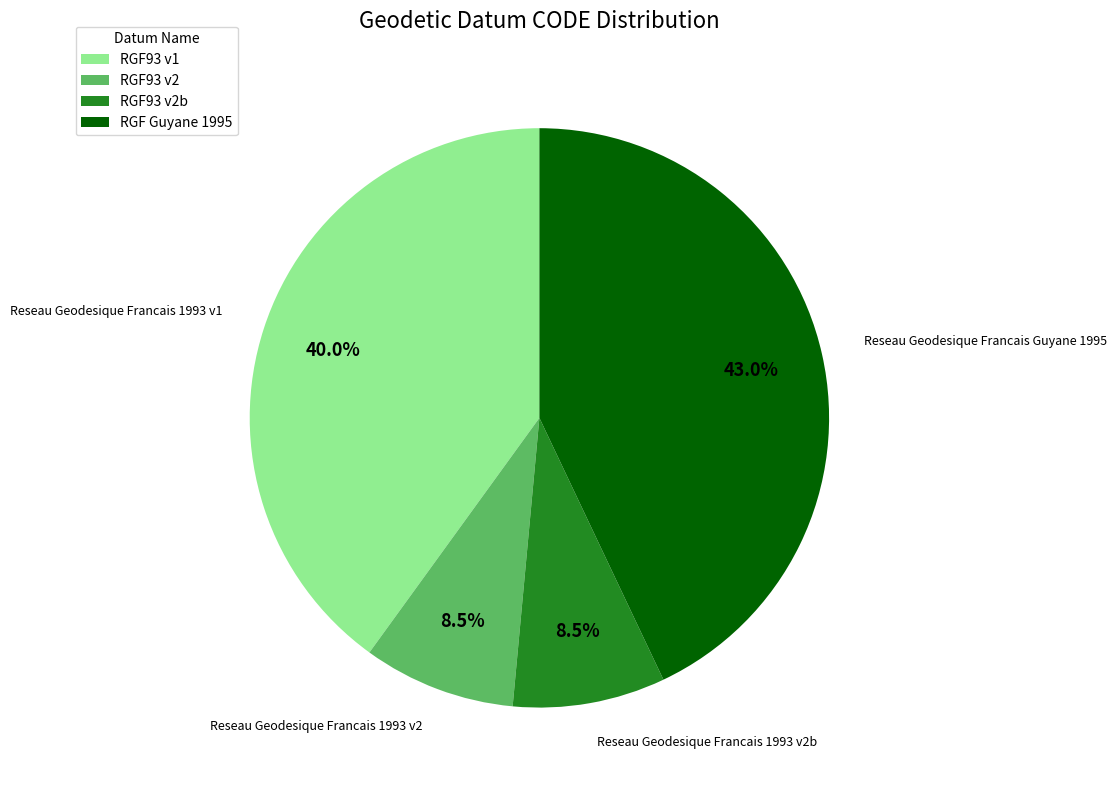

Is there a majority slice in this chart?

No